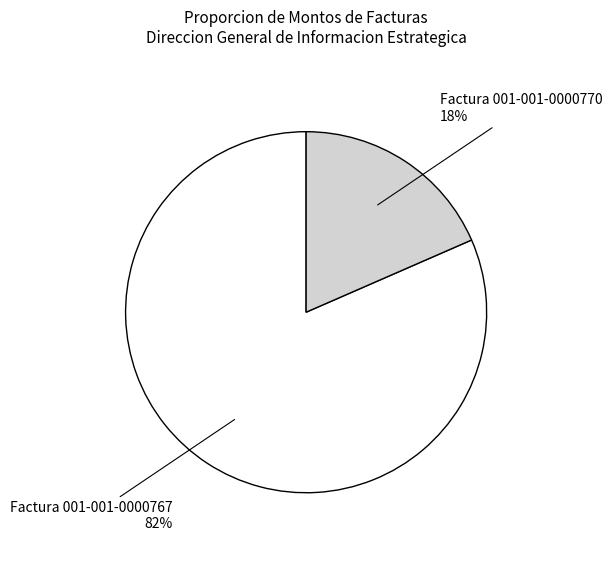

Is there any slice that represents more than half of the pie?

Yes